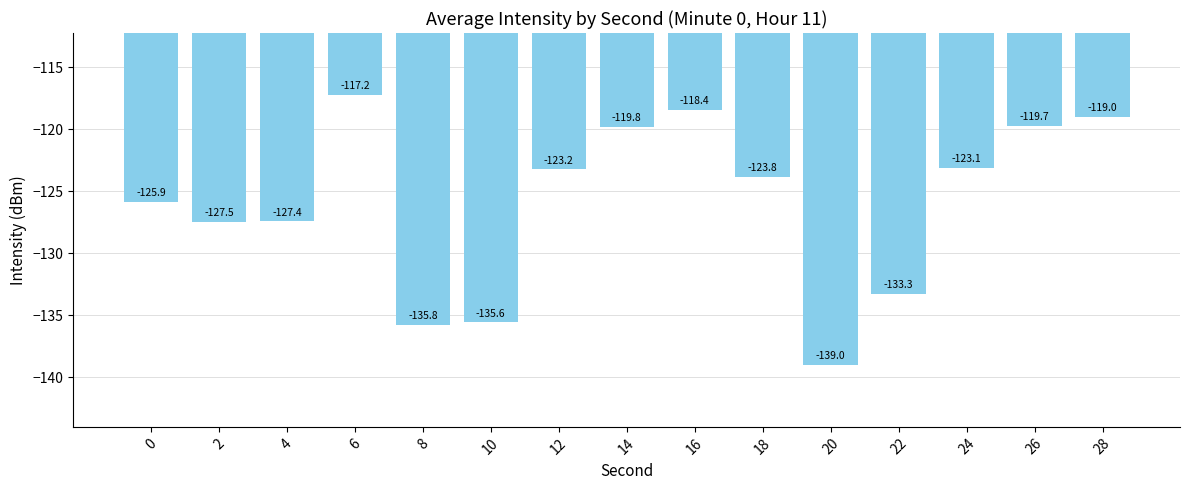

Reading left to right, what are all the values shown in this chart?

-125.9	-127.5	-127.4	-117.2	-135.8	-135.6	-123.2	-119.8	-118.4	-123.8	-139.0	-133.3	-123.1	-119.7	-119.0